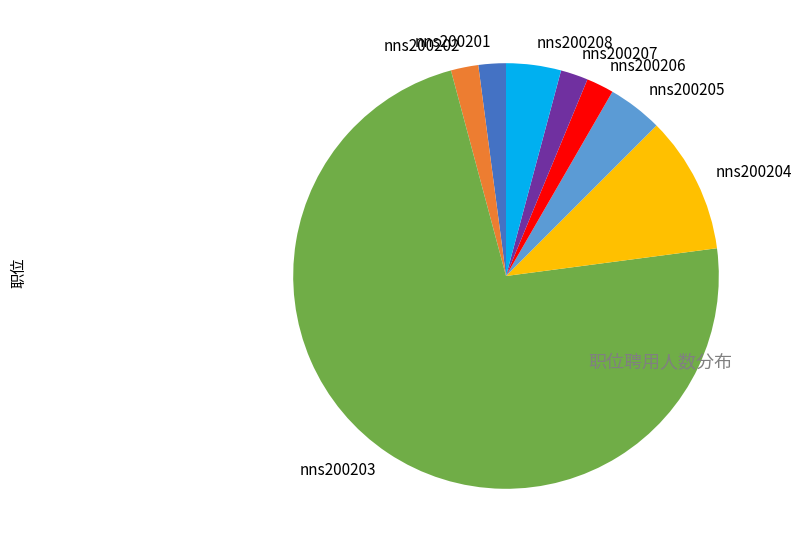

How many segments does this pie chart have?

8